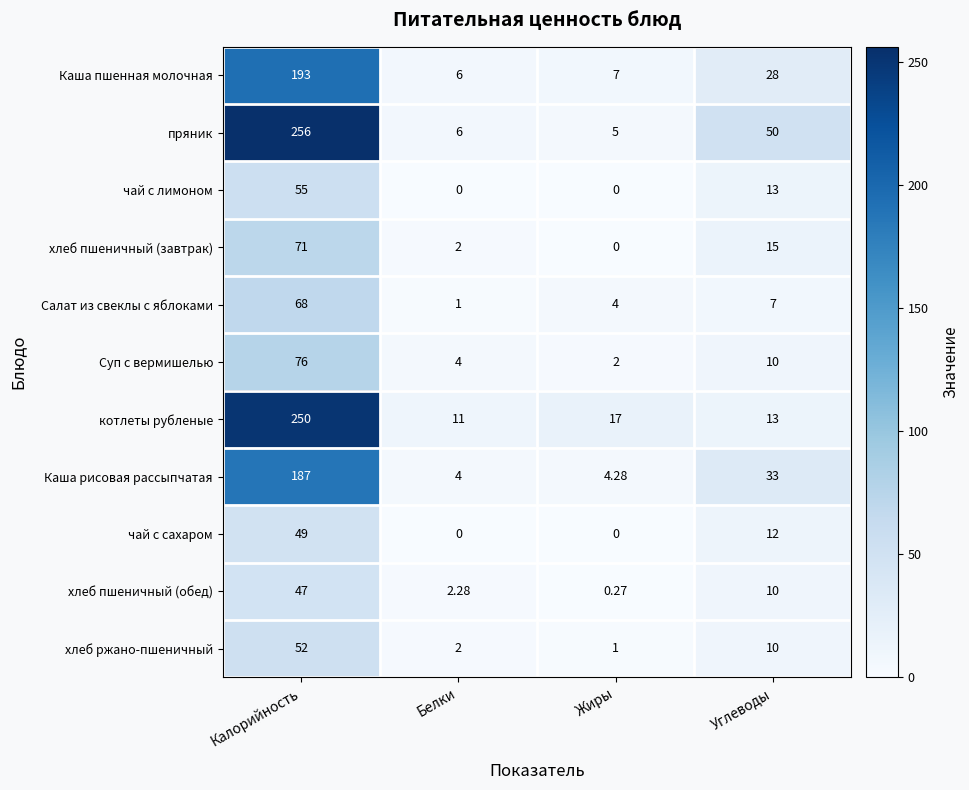

What is the total value across all series at Калорийность?

1304.0